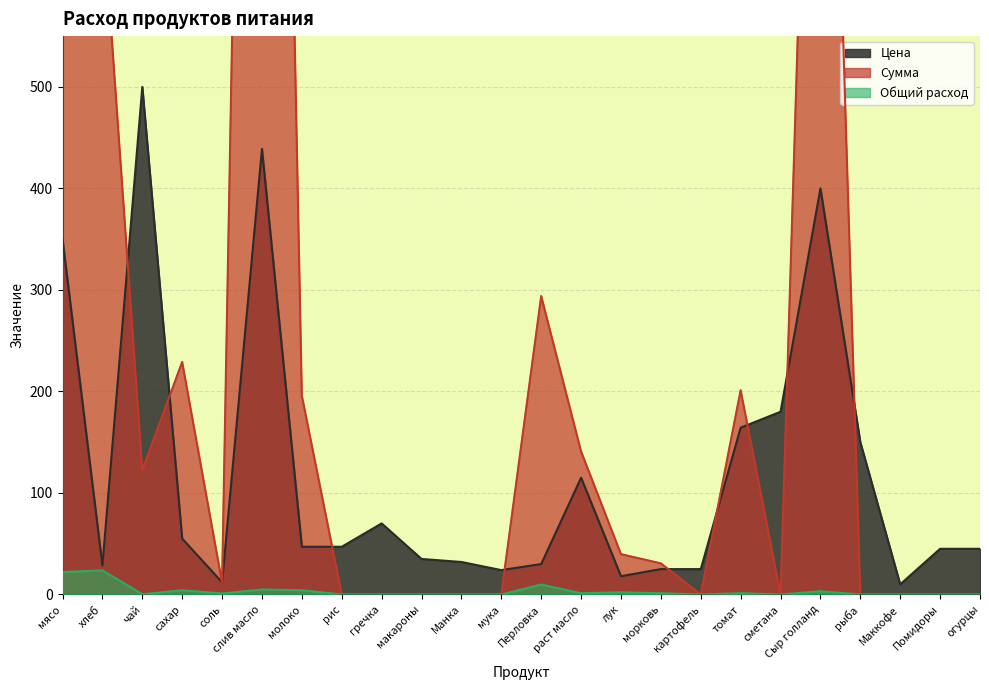

What is the approximate value of Цена at Сыр голланд?

400.0